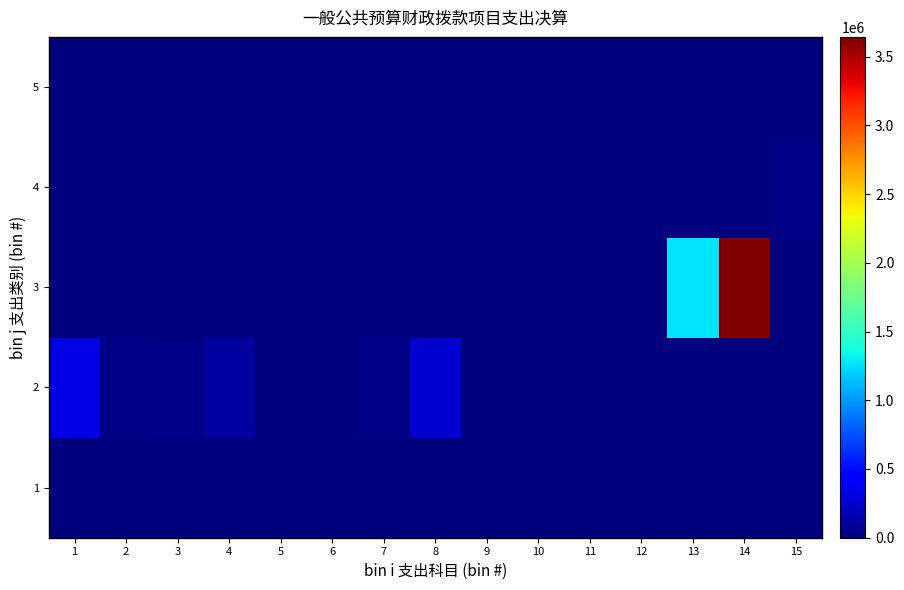

List the series in order of their peak value, lowest first.

1, 5, 4, 2, 3